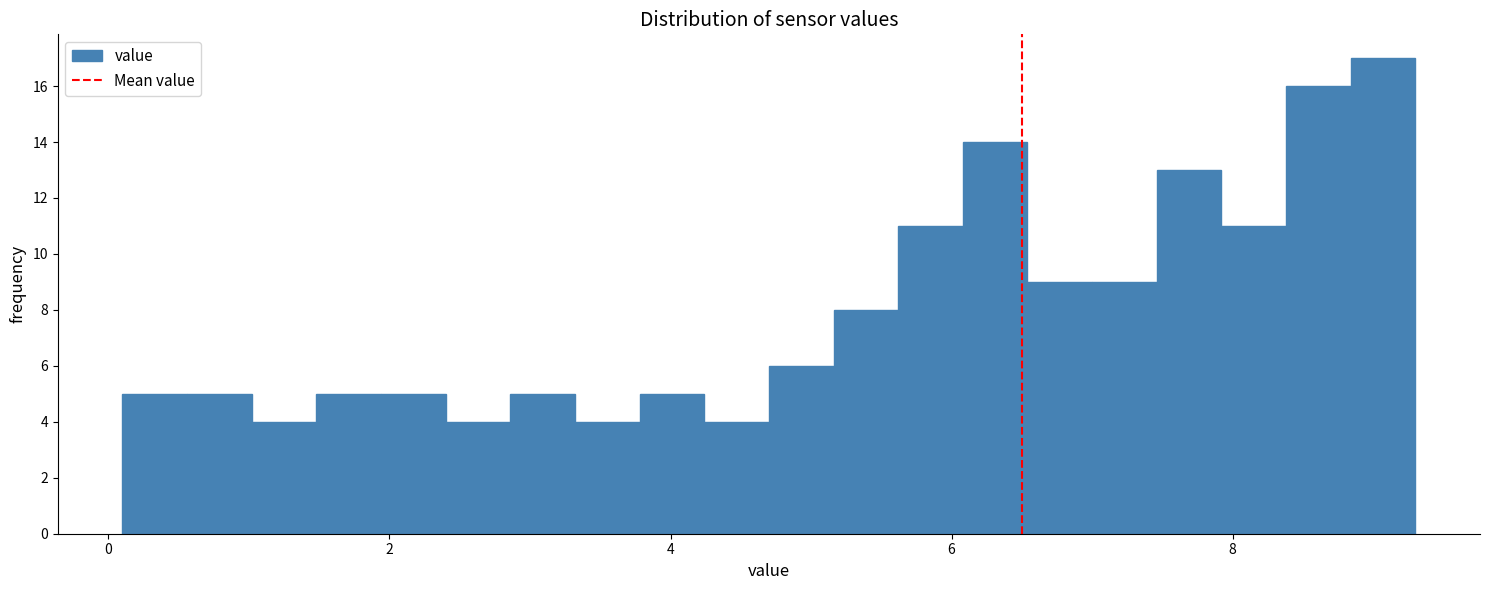

Read against the x-axis, roughly where is the centre of the tallest bar?

9.0